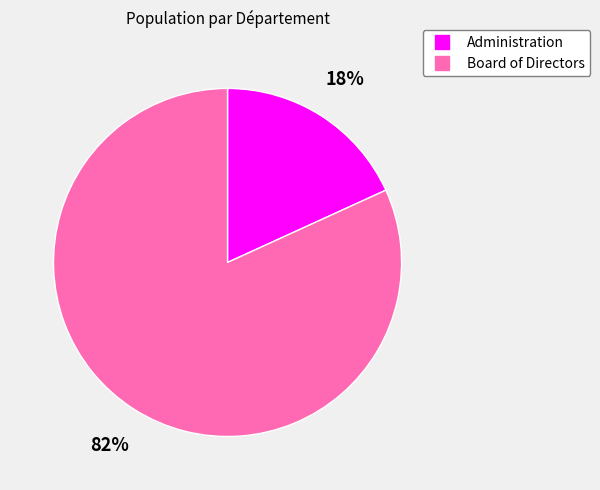

Is the sum of Administration and Board of Directors greater than half?

Yes